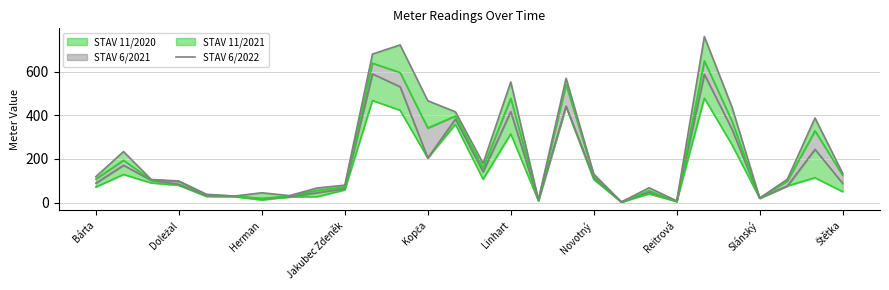

Between Štětka and Reitrová, which is larger?

Štětka